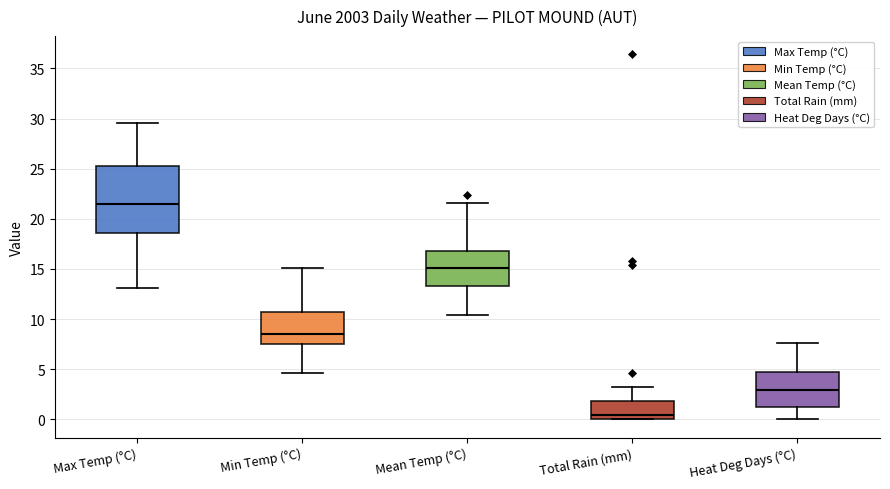

Reading left to right, read every box against the y-axis: the position of its median line, the range the box covers, and the ends of its whiskers. The values are not printed on the chart, so give them approximately, as read against the axis.

Max Temp (°C): median 21.5, box 18.5 to 25.5, whiskers 13.0 to 29.5
Min Temp (°C): median 8.5, box 7.5 to 10.5, whiskers 4.5 to 15.0
Mean Temp (°C): median 15.0, box 13.5 to 17.0, whiskers 10.5 to 21.5
Total Rain (mm): median 0.5, box 0.0 to 2.0, whiskers 0.0 to 3.0
Heat Deg Days (°C): median 3.0, box 1.5 to 4.5, whiskers 0.0 to 7.5